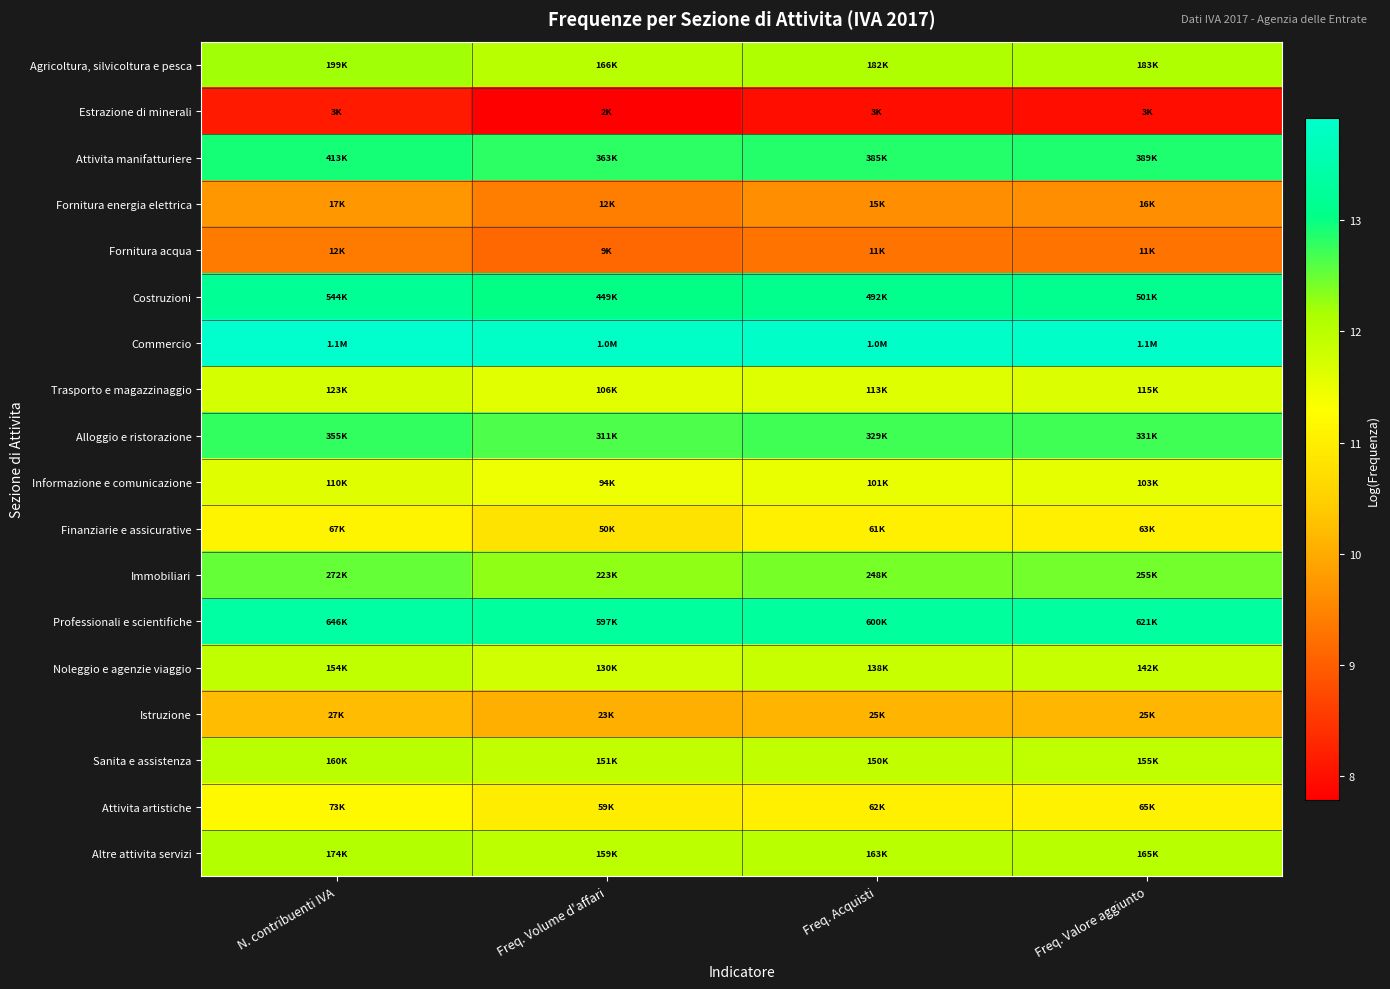

What is the minimum value shown in the chart?

7.8